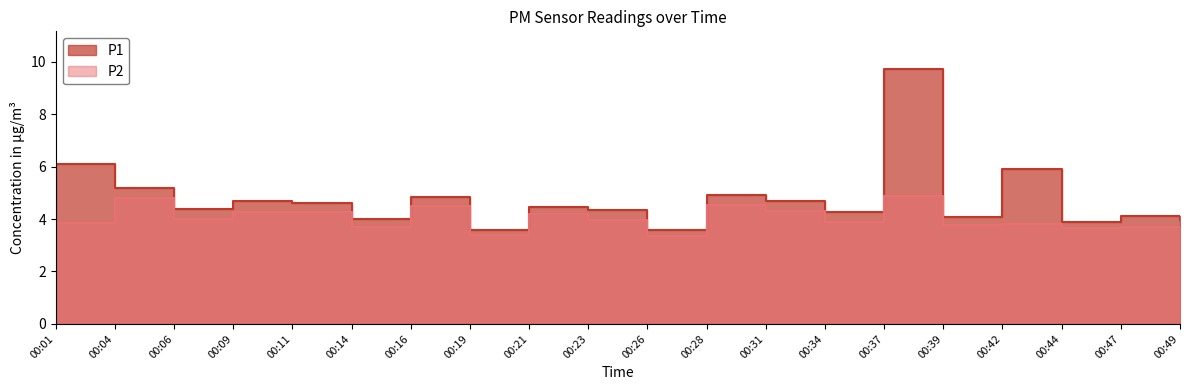

What is the value of the P1 point at the 9th from the left?

4.5